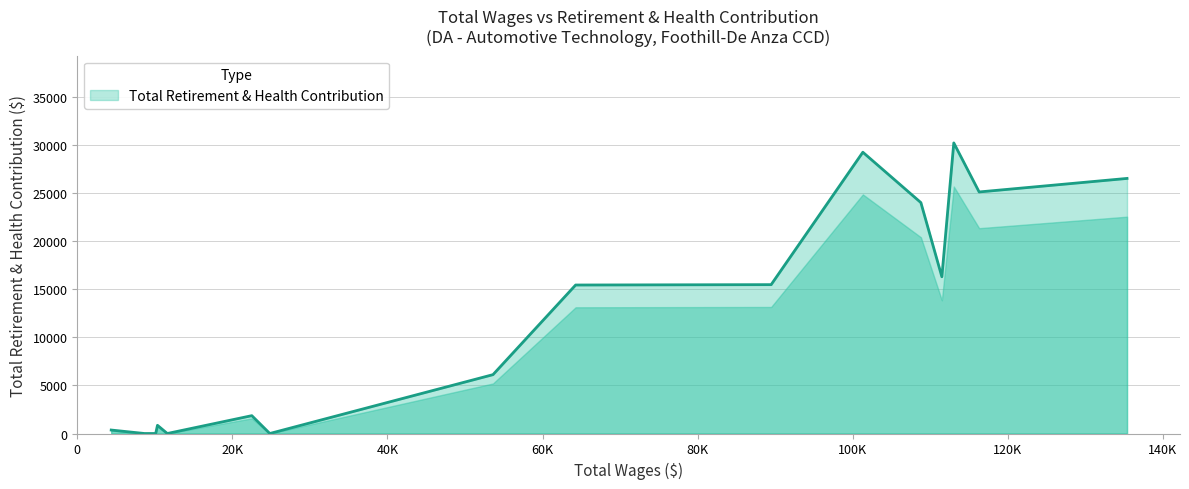

What is the difference between the maximum and minimum values?

30245